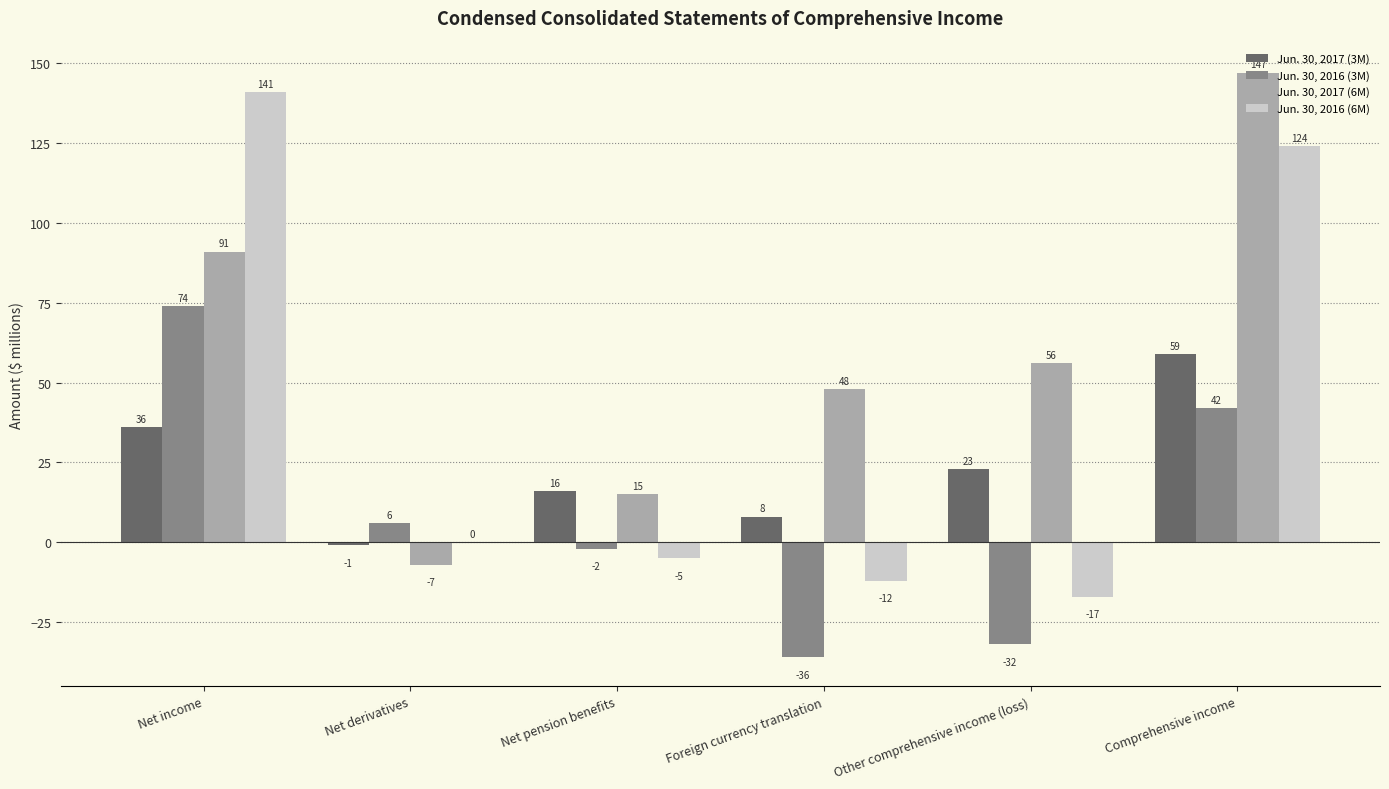

What is the sum of the Jun. 30, 2016 (3M) values at Foreign currency translation and Net pension benefits?

-38